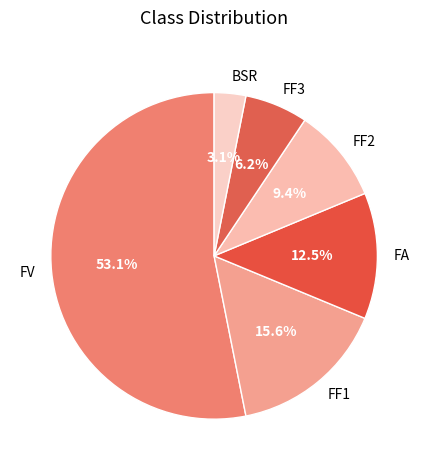

Is the sum of FA and FF1 greater than half?

No